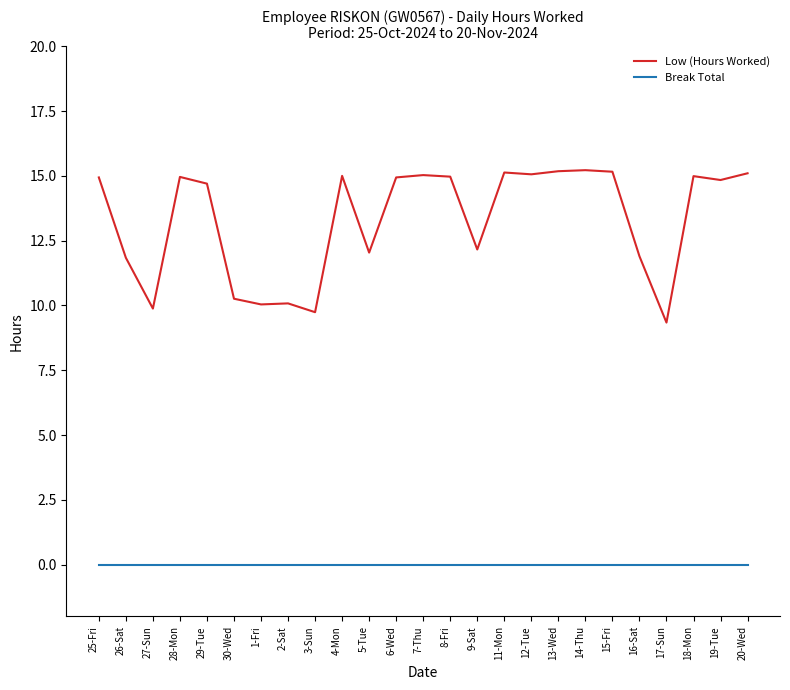

What is the greatest value displayed?

15.2